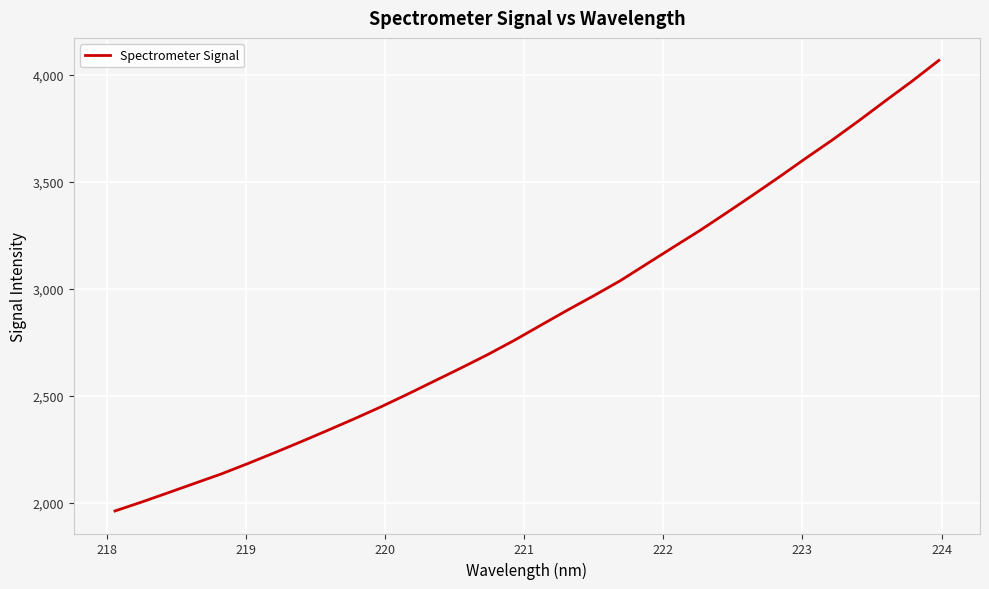

What is the maximum value shown in the chart?

4067.8